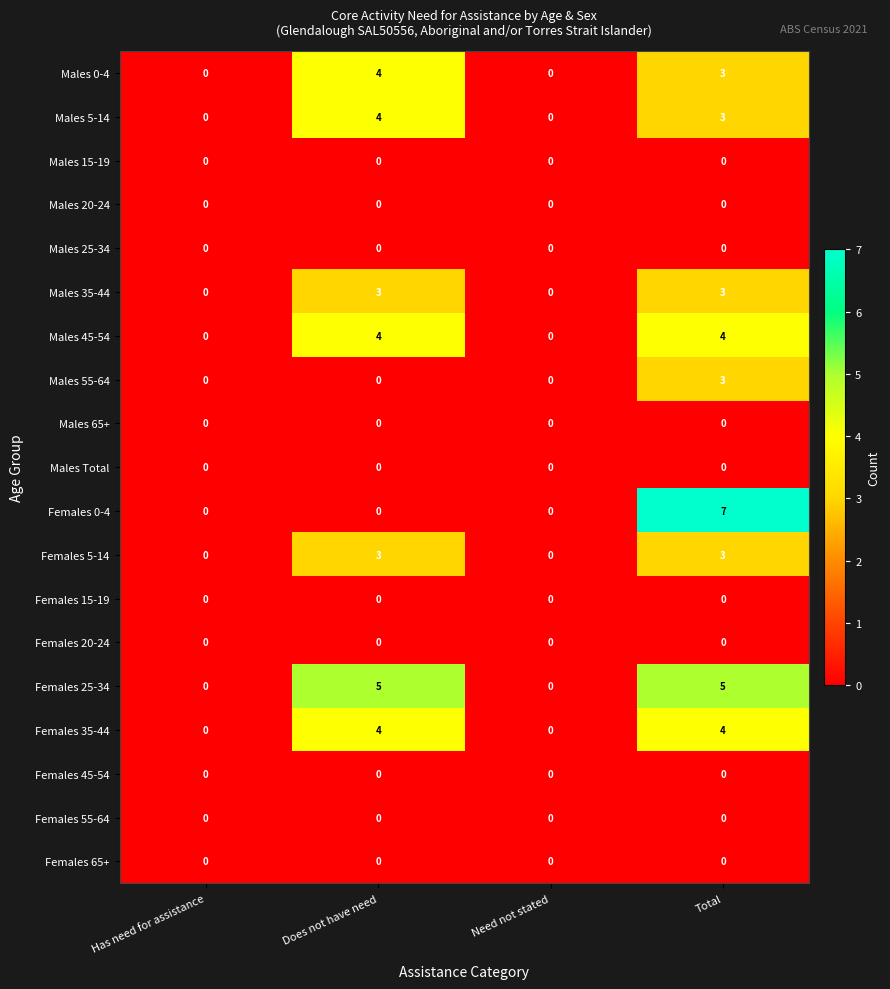

Which series has the largest total across all categories?

Females 25-34